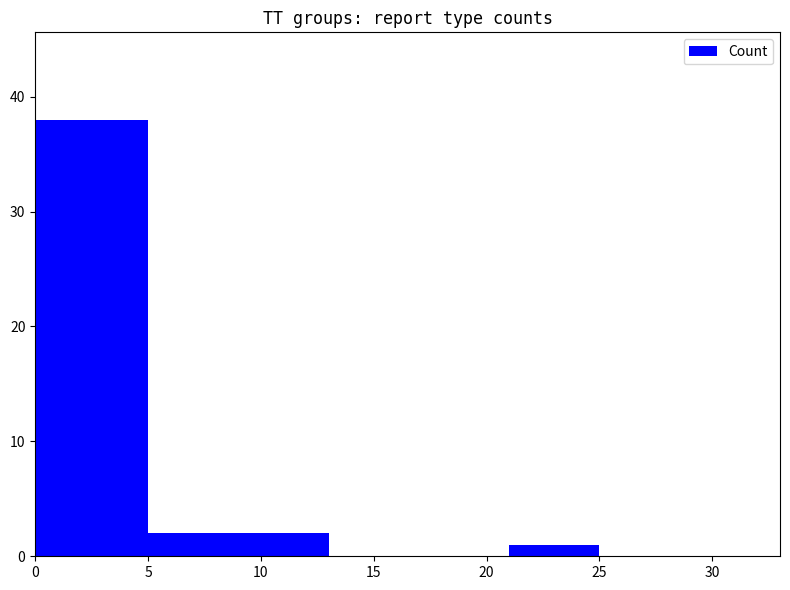

What is the value of the 3rd bar from the left?

1